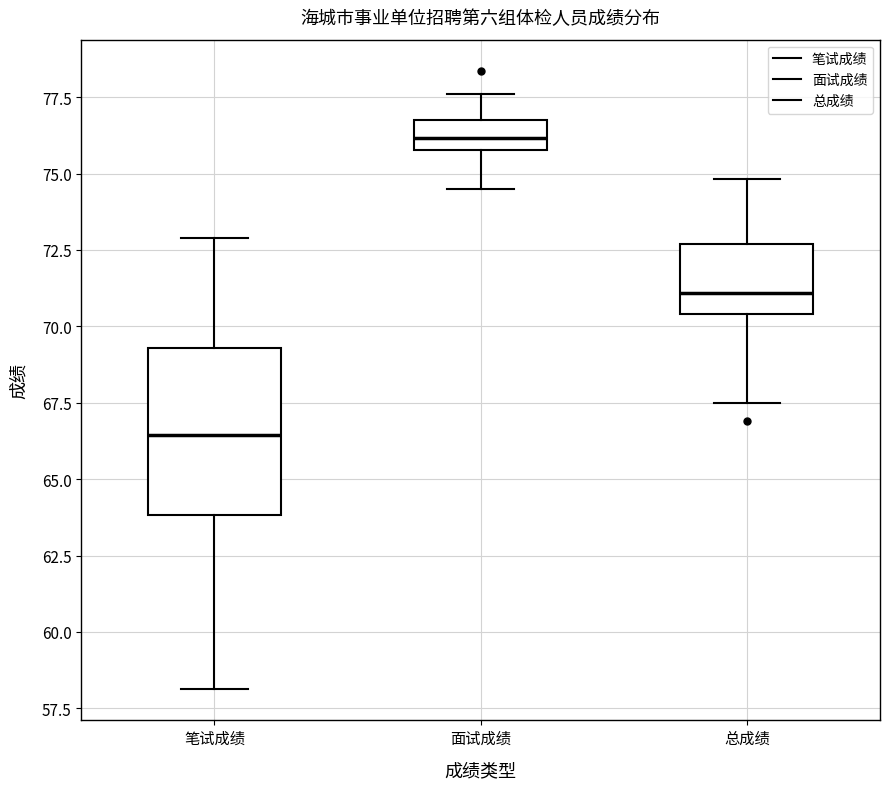

Where is the lower edge of the box for 面试成绩 on the y-axis? The values are not printed on the chart, so give them approximately, as read against the axis.

76.0